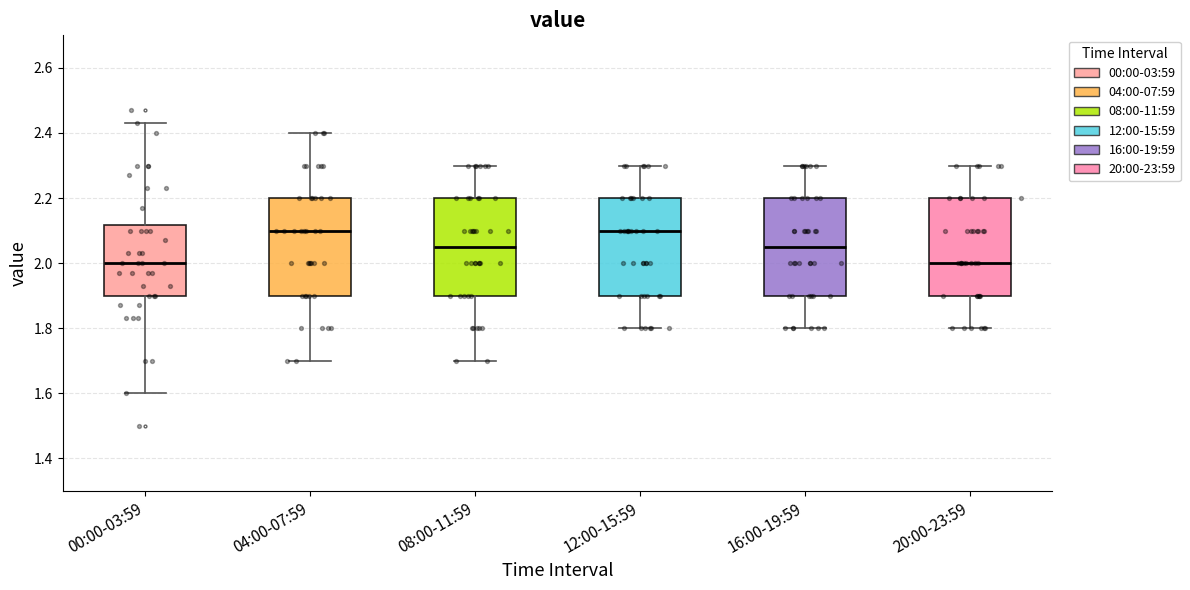

Reading left to right, read every box against the y-axis: the position of its median line, the range the box covers, and the ends of its whiskers. The values are not printed on the chart, so give them approximately, as read against the axis.

00:00-03:59: median 2.00, box 1.90 to 2.12, whiskers 1.60 to 2.44
04:00-07:59: median 2.10, box 1.90 to 2.20, whiskers 1.70 to 2.40
08:00-11:59: median 2.06, box 1.90 to 2.20, whiskers 1.70 to 2.30
12:00-15:59: median 2.10, box 1.90 to 2.20, whiskers 1.80 to 2.30
16:00-19:59: median 2.06, box 1.90 to 2.20, whiskers 1.80 to 2.30
20:00-23:59: median 2.00, box 1.90 to 2.20, whiskers 1.80 to 2.30